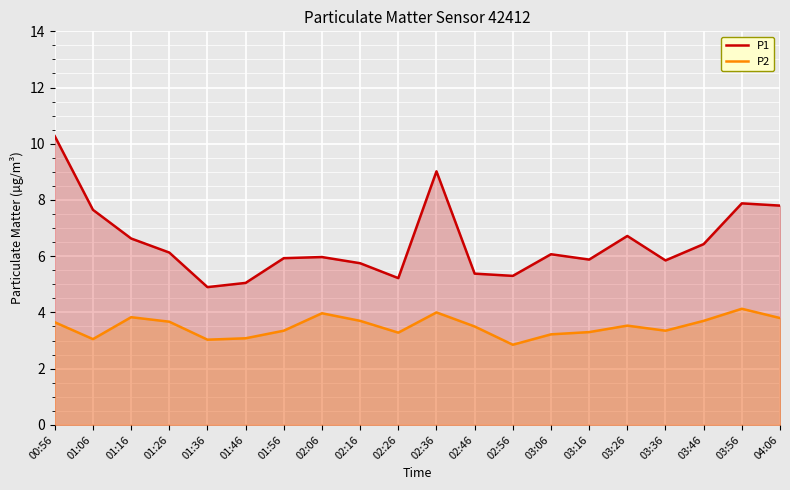

Is the value of P2 at 01:56 greater than the value of P1 at 01:56?

No